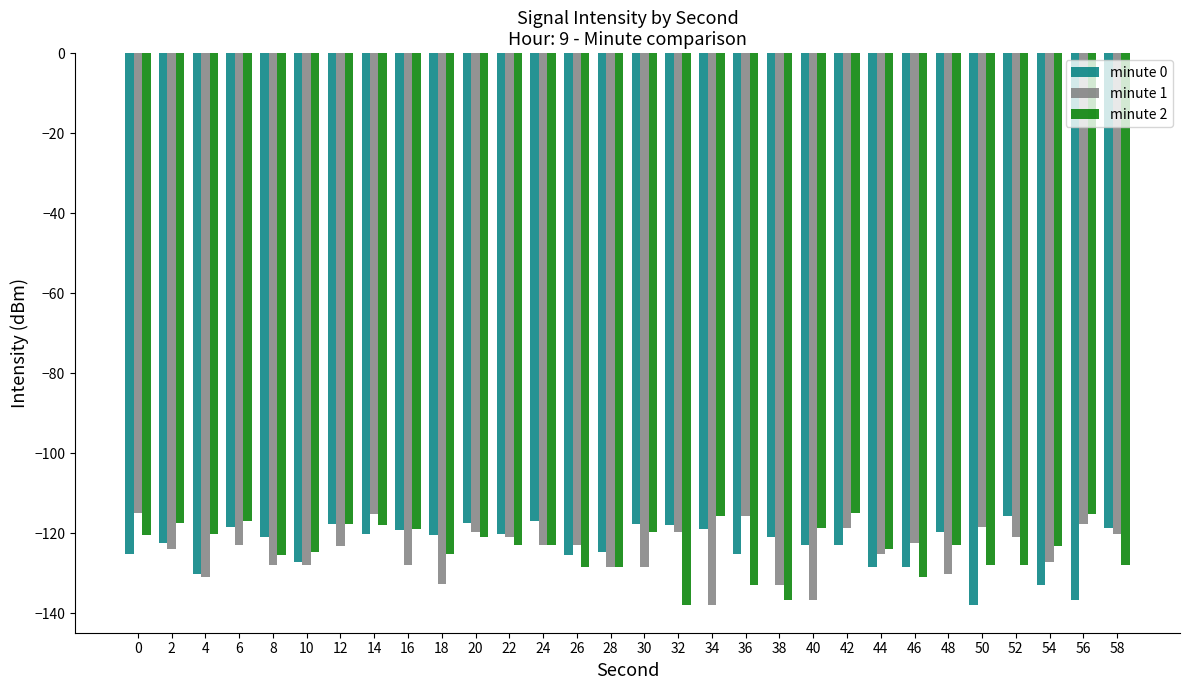

What is the sum of the minute 0 values at 32 and 24?

-234.8